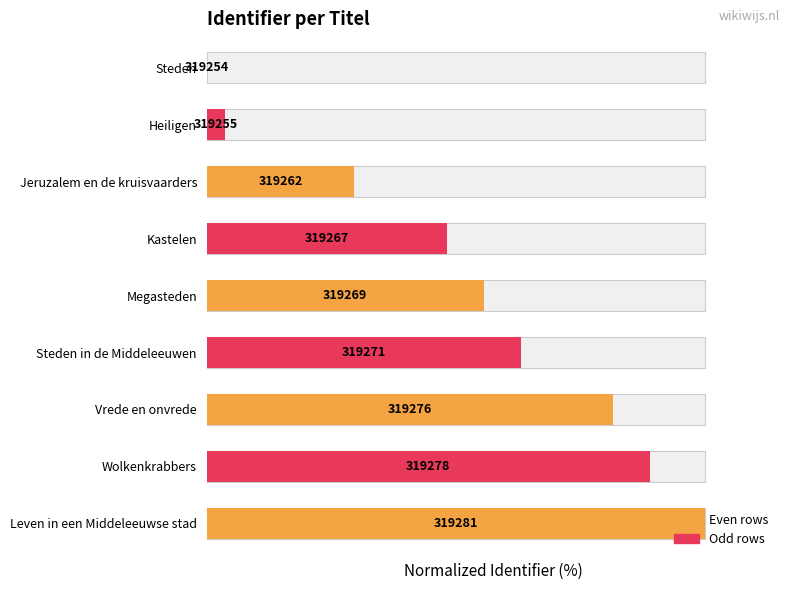

What is the difference between the maximum and second lowest values?

96.3